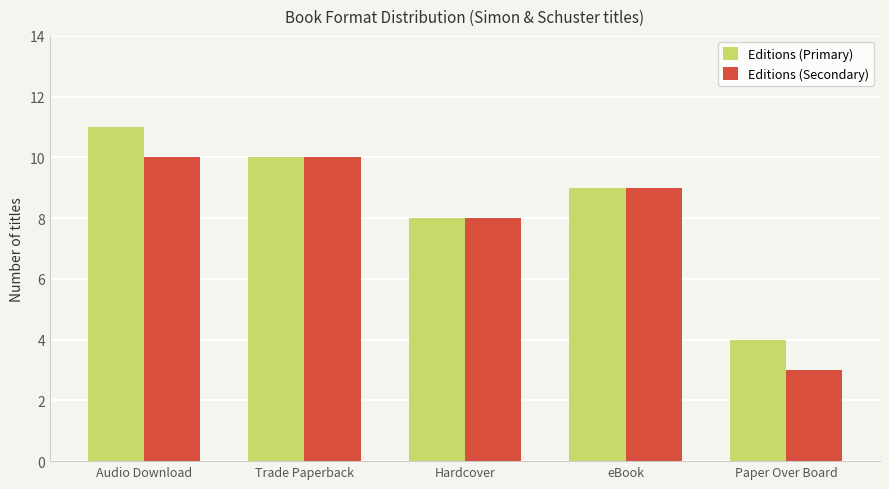

What is the approximate value of Editions (Secondary) at Paper Over Board?

3